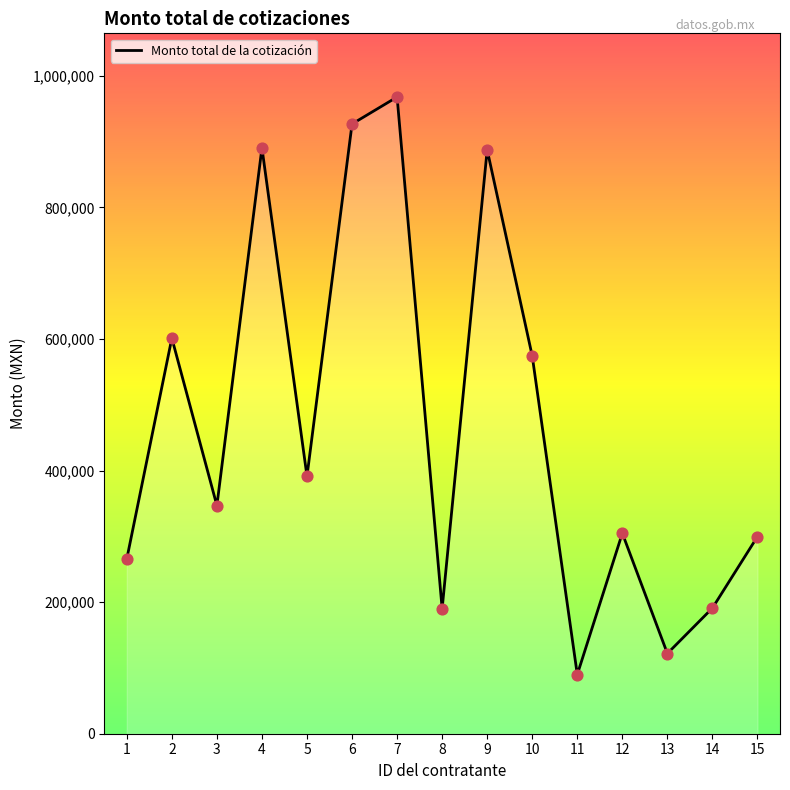

What is the ratio of the value at 5 to the value at 7?

0.4